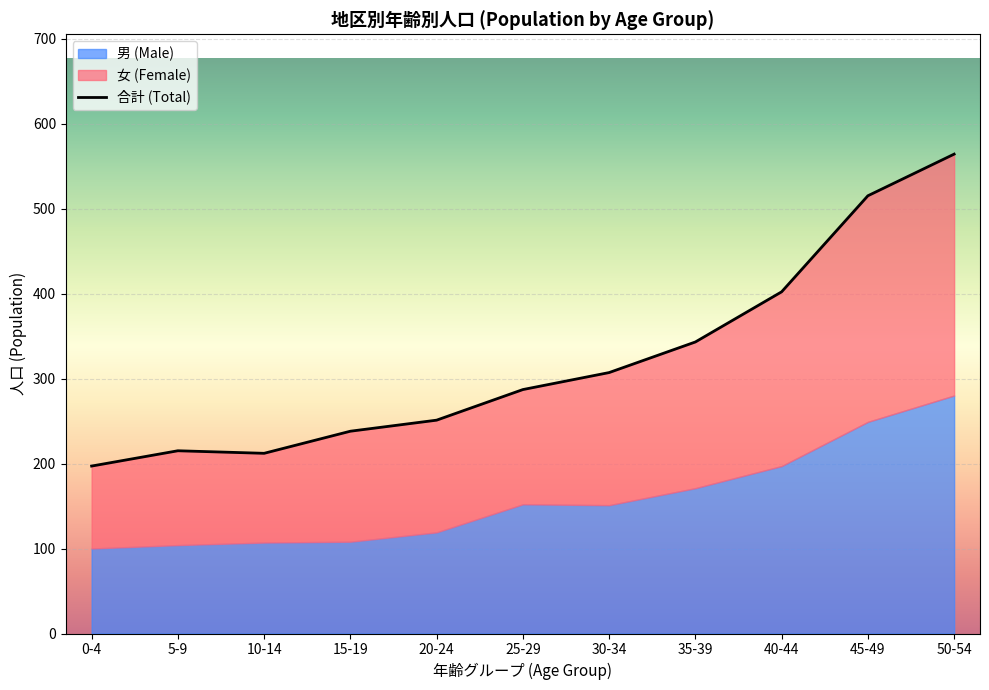

What is the label of the 11th point from the right?

0-4